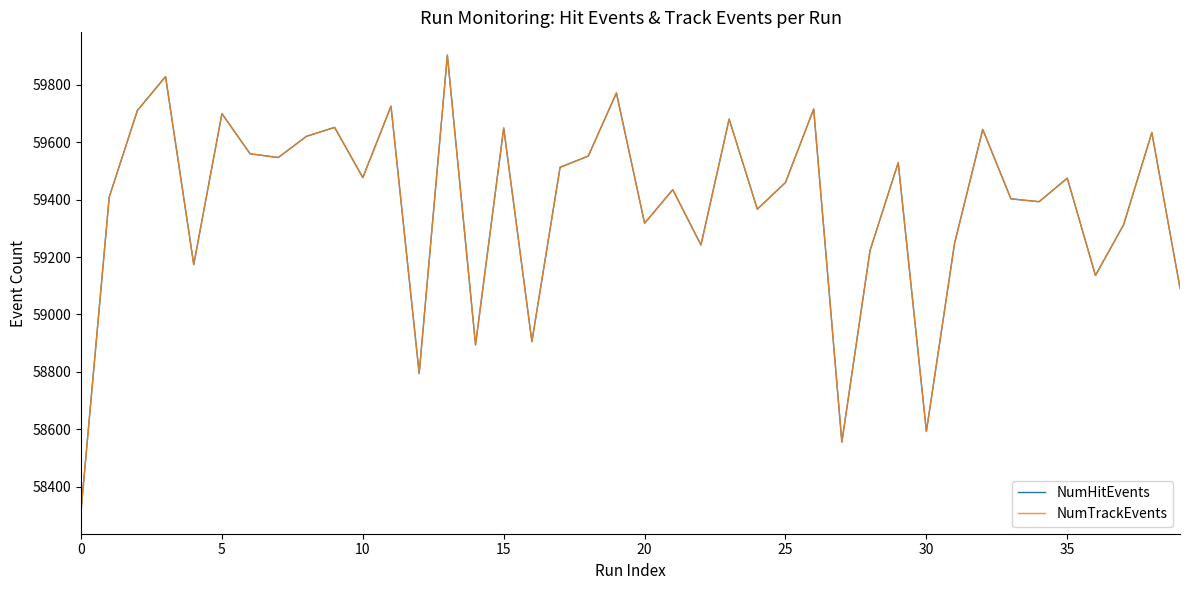

Does the chart display data point markers on the line(s)?

No